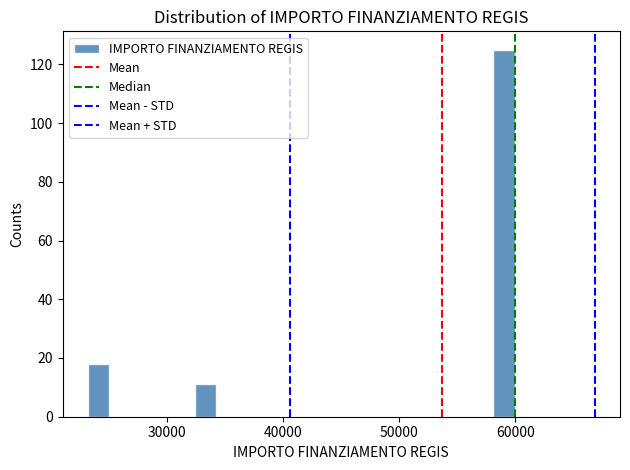

Read against the x-axis, roughly where is the centre of the tallest bar?

59000